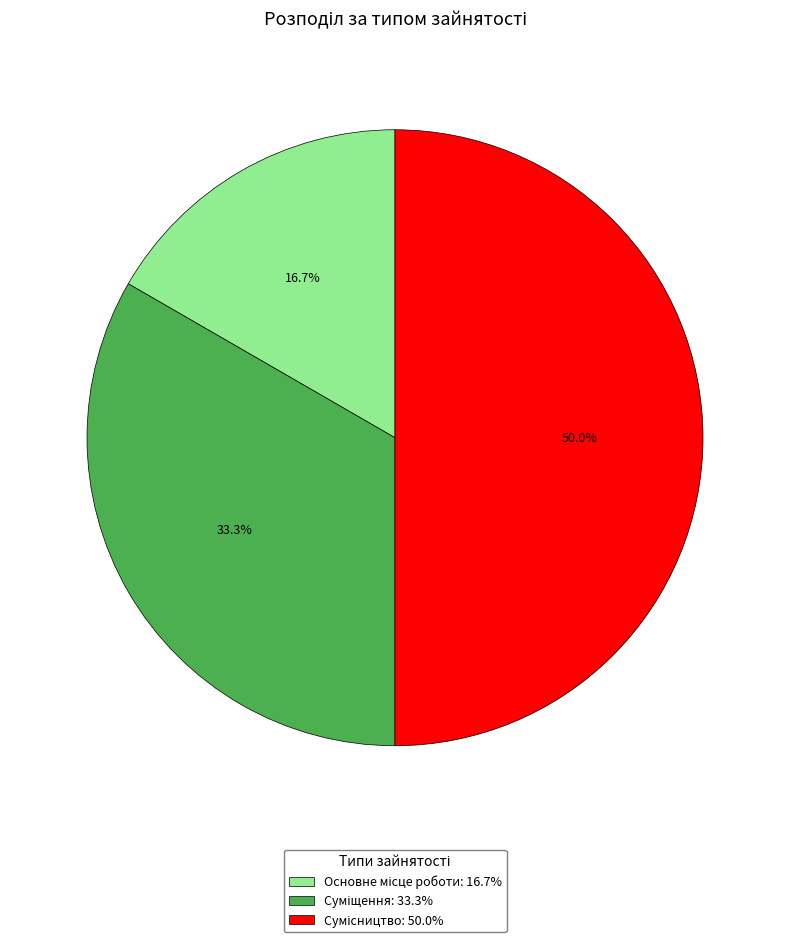

Does Суміщення account for over 50% of the chart?

No